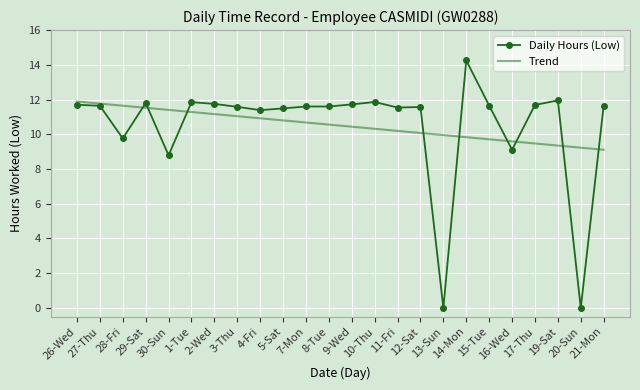

The value of Trend at 21-Mon is 9.1. True or false?

True